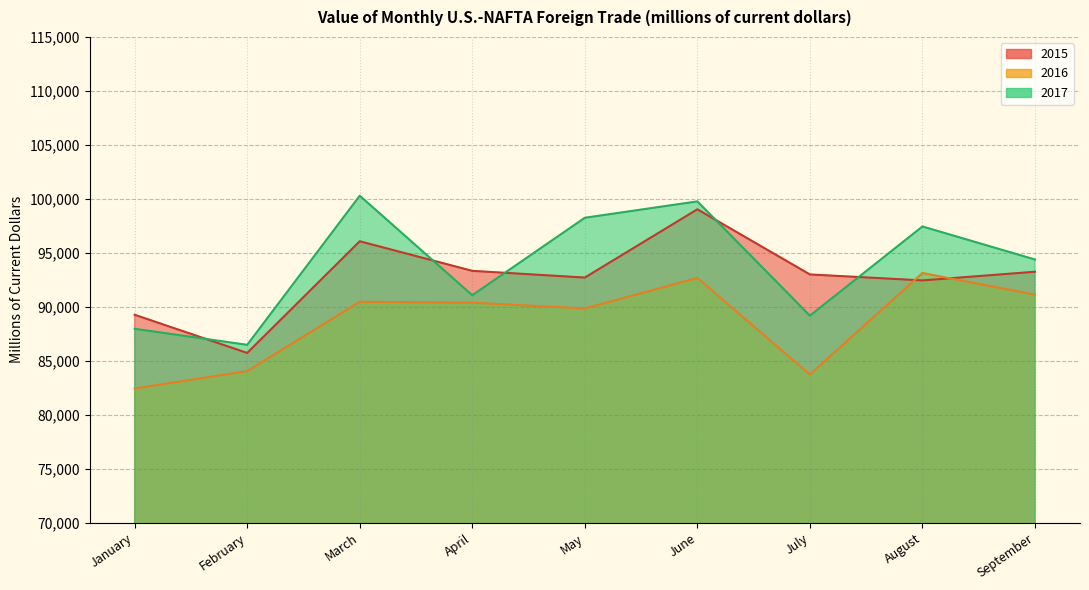

Reading left to right, transcribe all the data shown in this chart.

2015: 89258	85723	96070	93327	92707	99030	92995	92442	93246
2016: 82430	84038	90462	90380	89840	92671	83725	93126	91126
2017: 87960	86474	100289	91068	98246	99764	89175	97439	94379